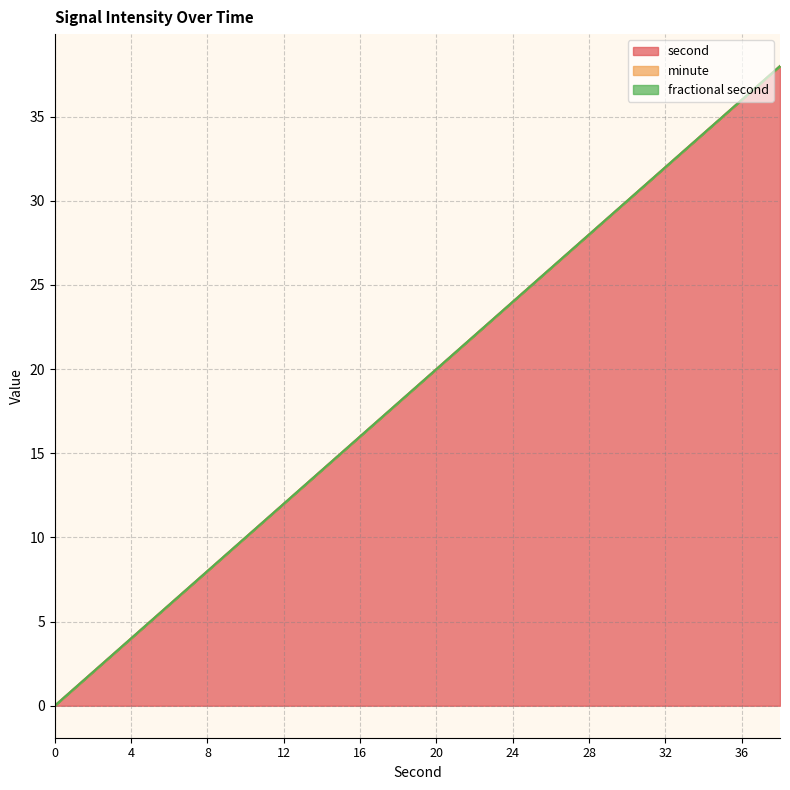

Which series has the widest spread of values?

second